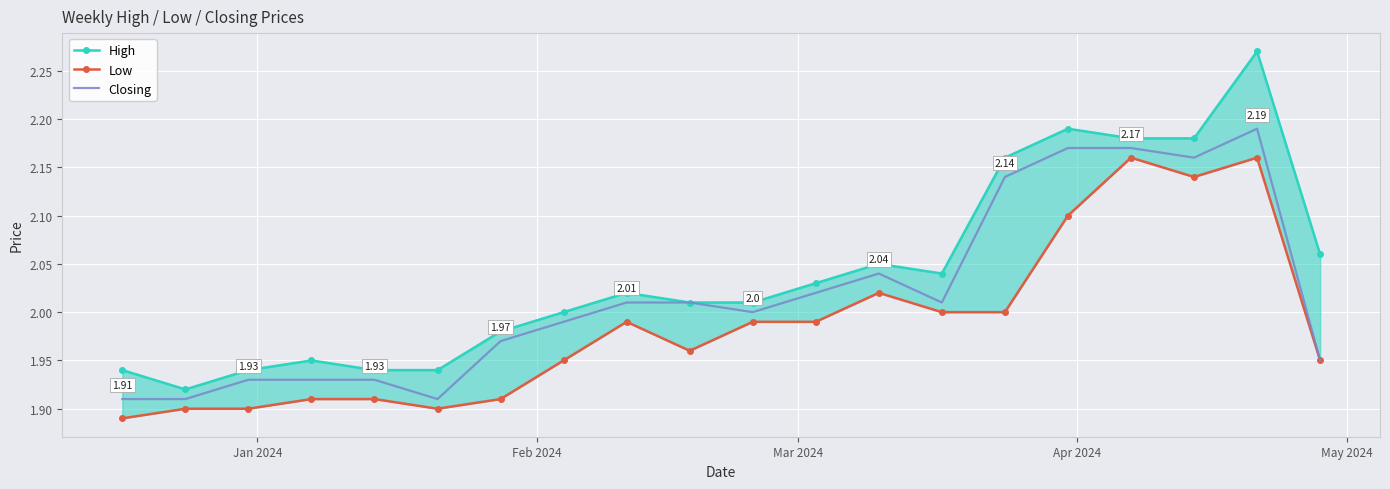

Which series has the largest total across all categories?

High